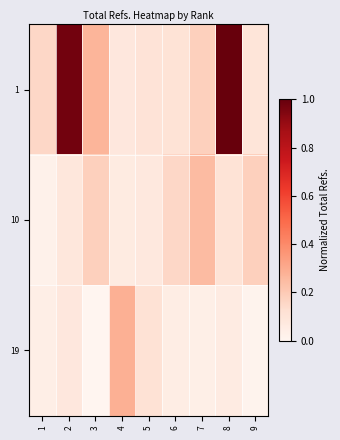

At how many categories does at least one series exceed 0?

9